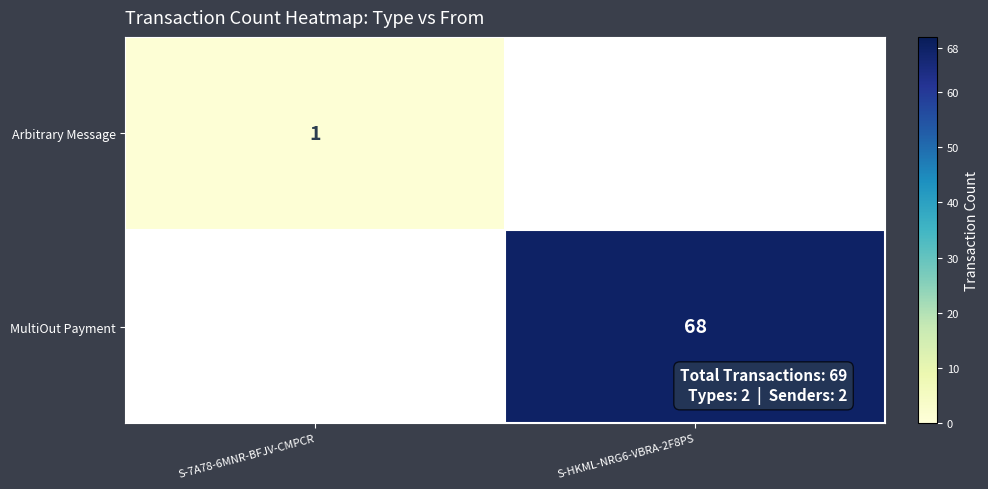

The value of Arbitrary Message at S-7A78-6MNR-BFJV-CMPCR is 1. True or false?

True